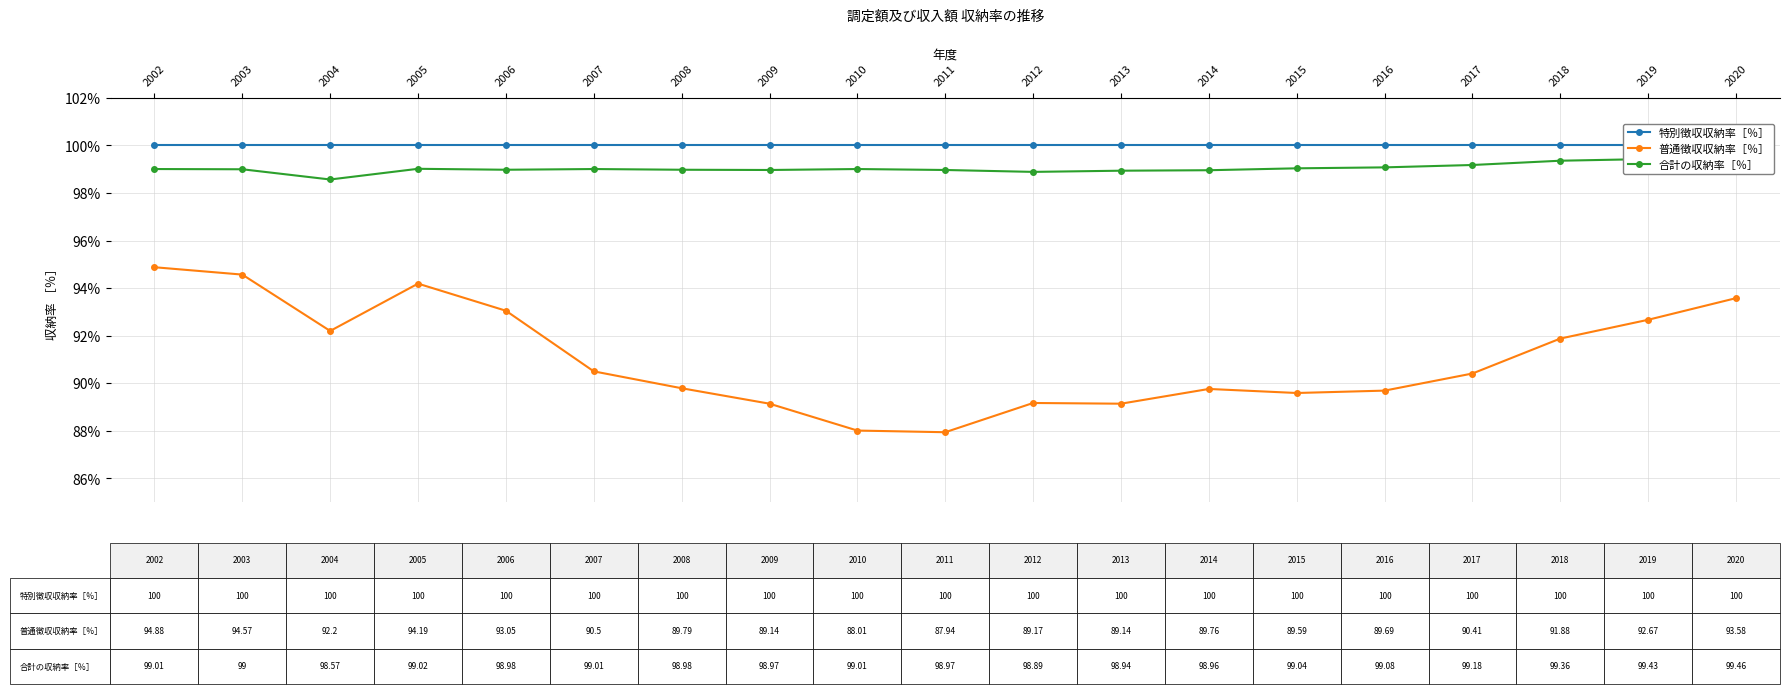

Reading left to right, list all the values displayed in this chart.

特別徴収収納率［％］: 2002=100.0	2003=100.0	2004=100.0	2005=100.0	2006=100.0	2007=100.0	2008=100.0	2009=100.0	2010=100.0	2011=100.0	2012=100.0	2013=100.0	2014=100.0	2015=100.0	2016=100.0	2017=100.0	2018=100.0	2019=100.0	2020=100.0
普通徴収収納率［％］: 2002=94.9	2003=94.6	2004=92.2	2005=94.2	2006=93.0	2007=90.5	2008=89.8	2009=89.1	2010=88.0	2011=87.9	2012=89.2	2013=89.1	2014=89.8	2015=89.6	2016=89.7	2017=90.4	2018=91.9	2019=92.7	2020=93.6
合計の収納率［％］: 2002=99.0	2003=99.0	2004=98.6	2005=99.0	2006=99.0	2007=99.0	2008=99.0	2009=99.0	2010=99.0	2011=99.0	2012=98.9	2013=98.9	2014=99.0	2015=99.0	2016=99.1	2017=99.2	2018=99.4	2019=99.4	2020=99.5